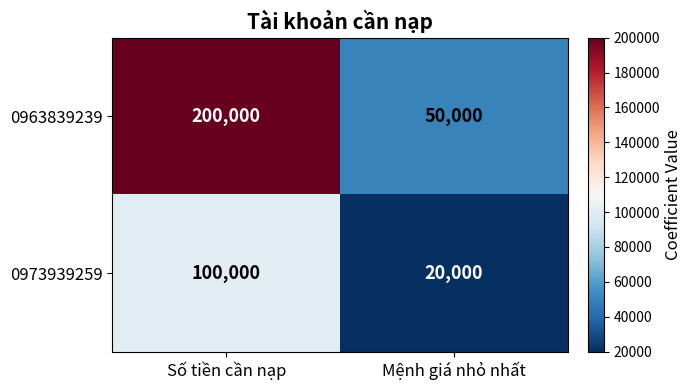

Between Số tiền cần nạp and Mệnh giá nhỏ nhất, which series saw the biggest shift?

0963839239